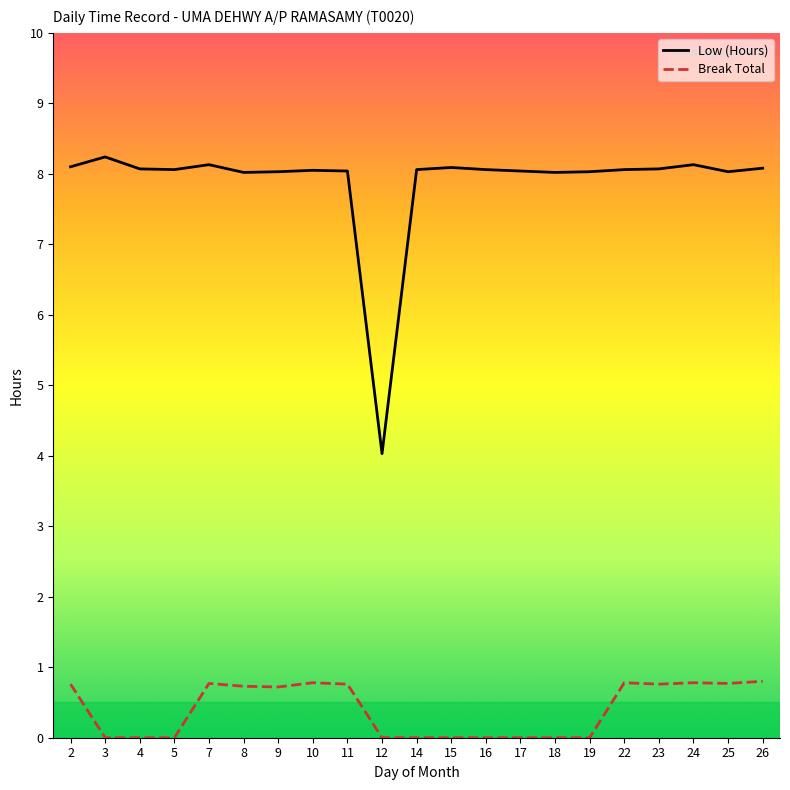

At which label does Low (Hours) reach its peak?

3